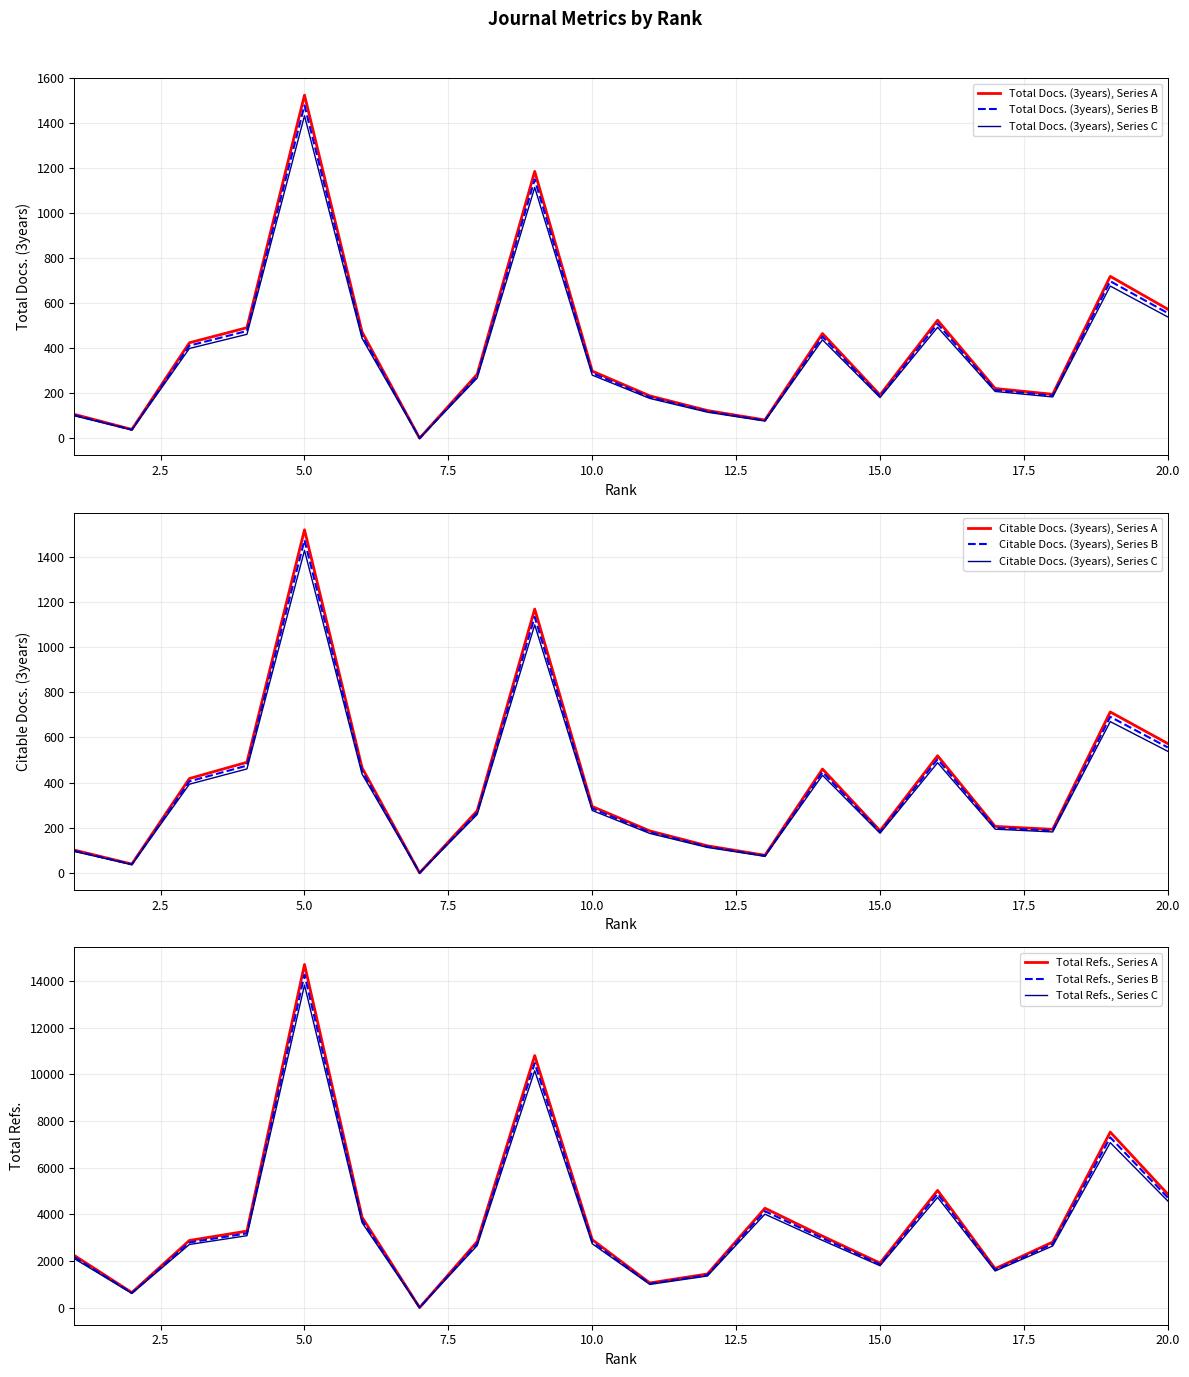

Where is the first local minimum for Citable Docs. (3years)?

2